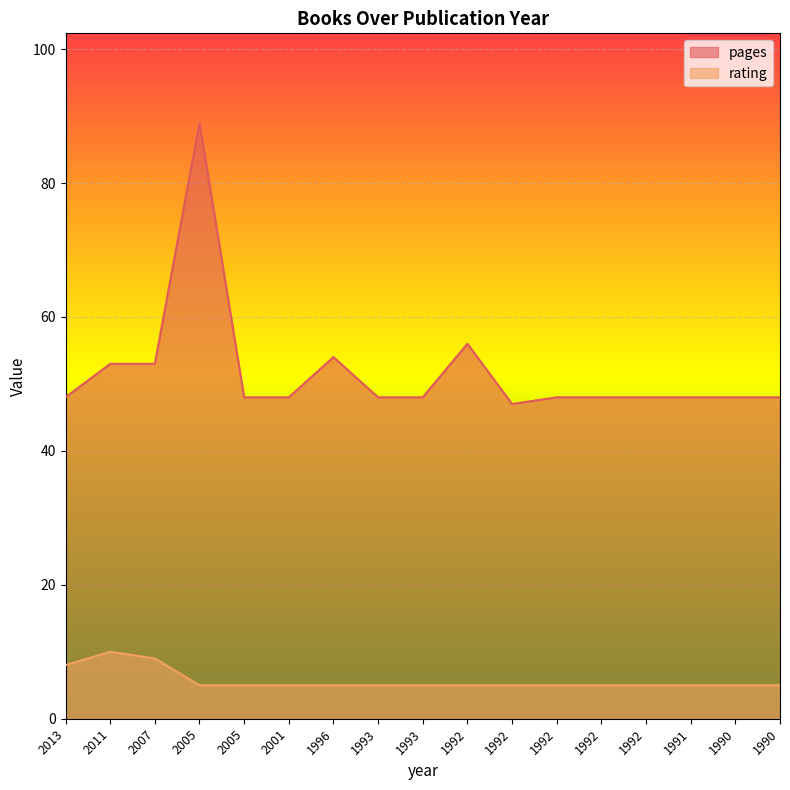

At which label does rating reach its peak?

2011